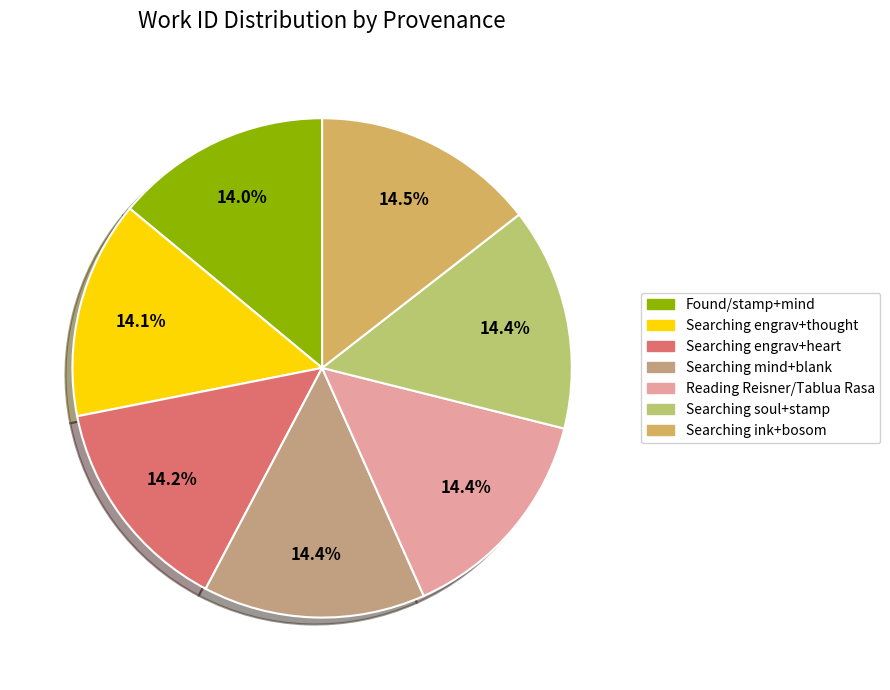

To the nearest percent, what is the average slice percentage?

14%